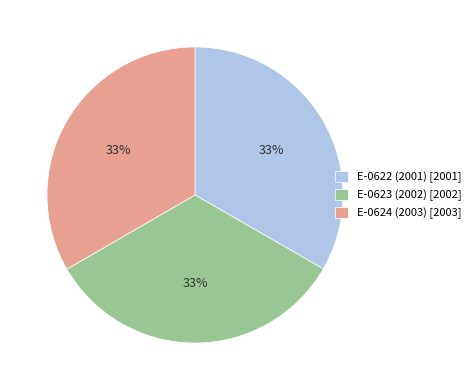

Do E-0623 (2002) and E-0622 (2001) together represent more than half of the pie?

Yes